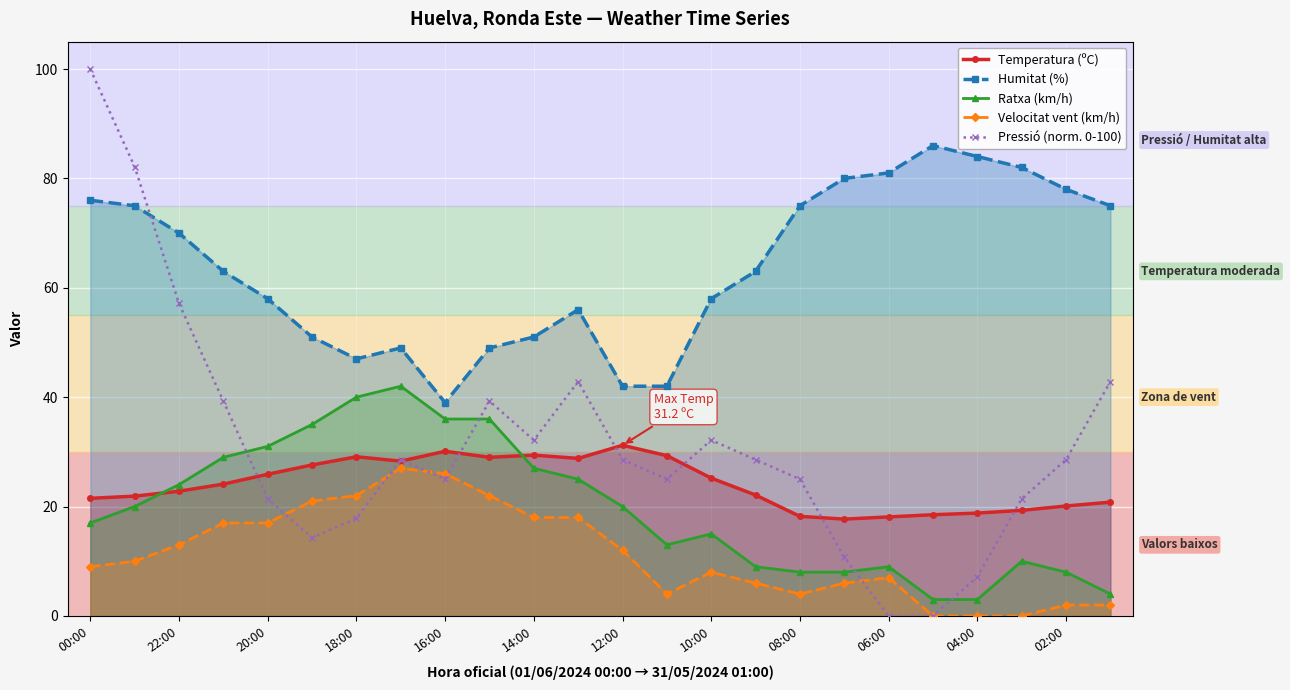

Reading left to right, list all the values displayed in this chart.

Temperatura (ºC): 21.5	21.9	22.8	24.1	25.9	27.6	29.1	28.3	30.1	29.0	29.4	28.8	31.2	29.3	25.2	22.1	18.2	17.7	18.1	18.5	18.8	19.3	20.1	20.8
Humitat (%): 76.0	75.0	70.0	63.0	58.0	51.0	47.0	49.0	39.0	49.0	51.0	56.0	42.0	42.0	58.0	63.0	75.0	80.0	81.0	86.0	84.0	82.0	78.0	75.0
Ratxa (km/h): 17.0	20.0	24.0	29.0	31.0	35.0	40.0	42.0	36.0	36.0	27.0	25.0	20.0	13.0	15.0	9.0	8.0	8.0	9.0	3.0	3.0	10.0	8.0	4.0
Velocitat vent (km/h): 9.0	10.0	13.0	17.0	17.0	21.0	22.0	27.0	26.0	22.0	18.0	18.0	12.0	4.0	8.0	6.0	4.0	6.0	7.0	0.0	0.0	0.0	2.0	2.0
Pressió (norm. 0-100): 100.0	82.1	57.1	39.3	21.4	14.3	17.9	28.6	25.0	39.3	32.1	42.9	28.6	25.0	32.1	28.6	25.0	10.7	0.0	0.0	7.1	21.4	28.6	42.9